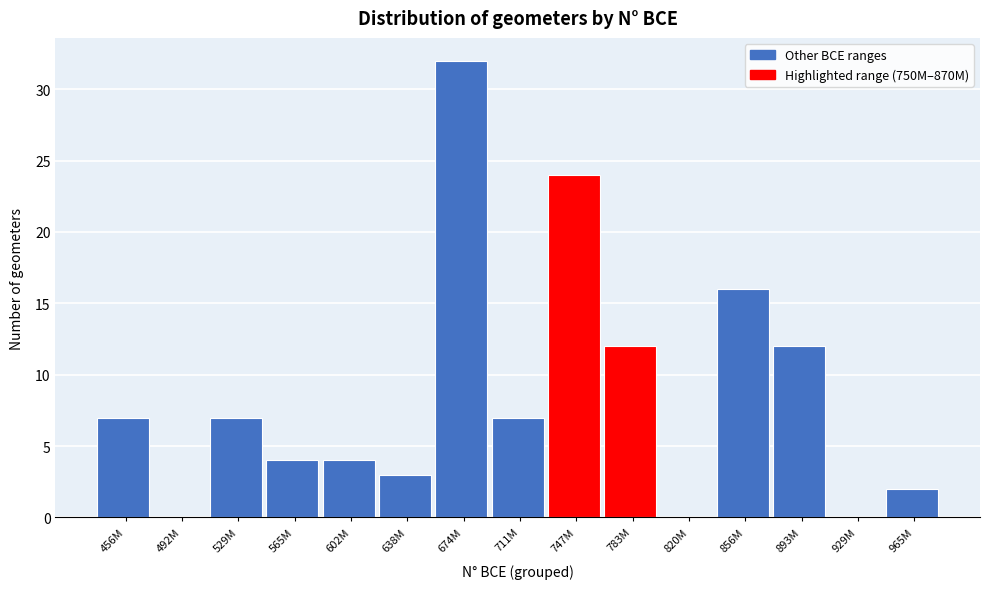

Reading left to right, what are all the values shown in this chart?

456M=7	492M=0	529M=7	565M=4	602M=4	638M=3	674M=32	711M=7	747M=24	783M=12	820M=0	856M=16	893M=12	929M=0	965M=2